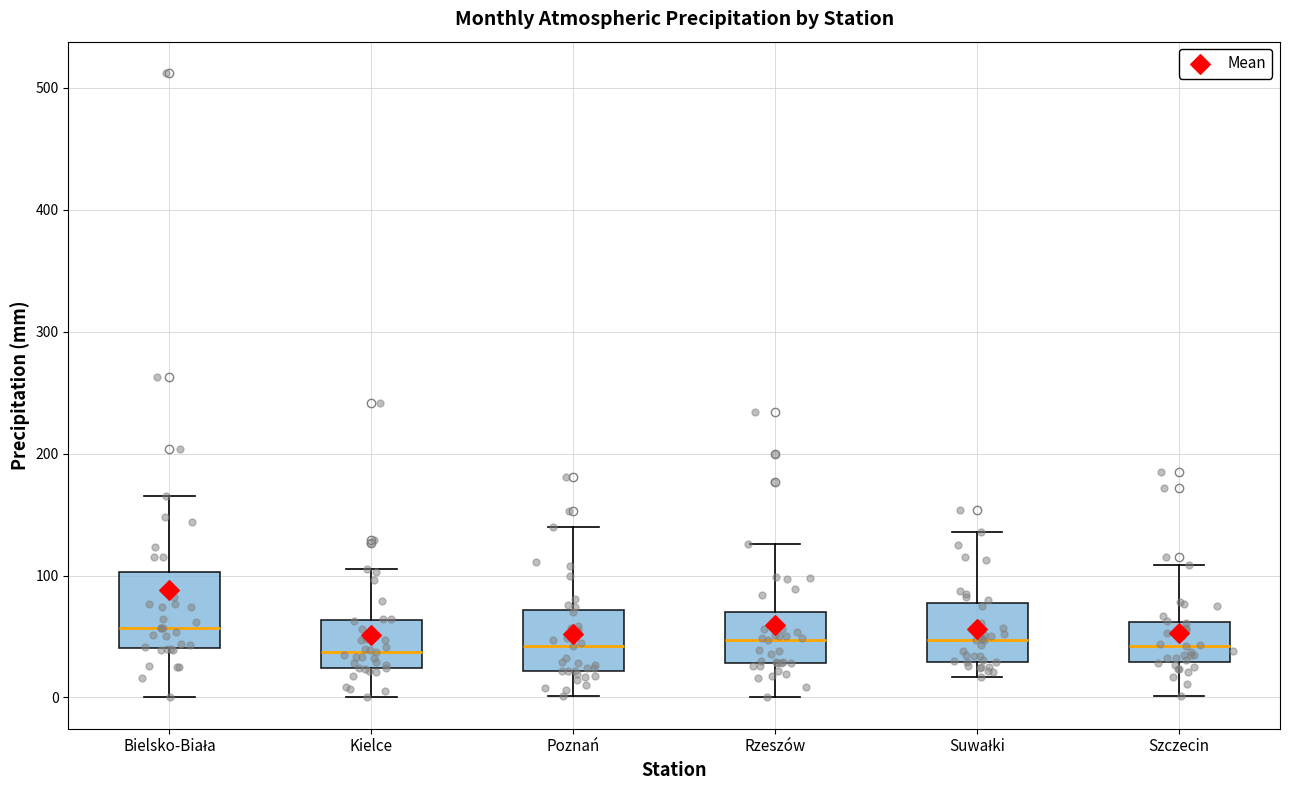

Which box's median line is the highest?

Bielsko-Biała